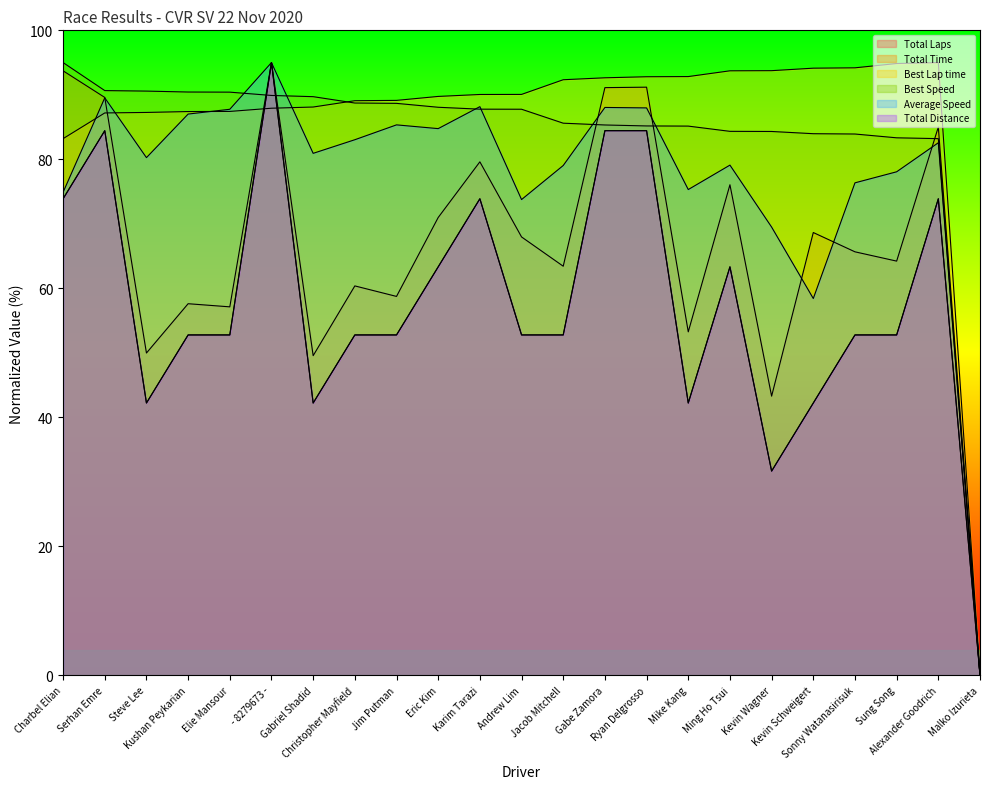

Is it true that Total Distance equals 20.8 at Kushan Peykarian?

False